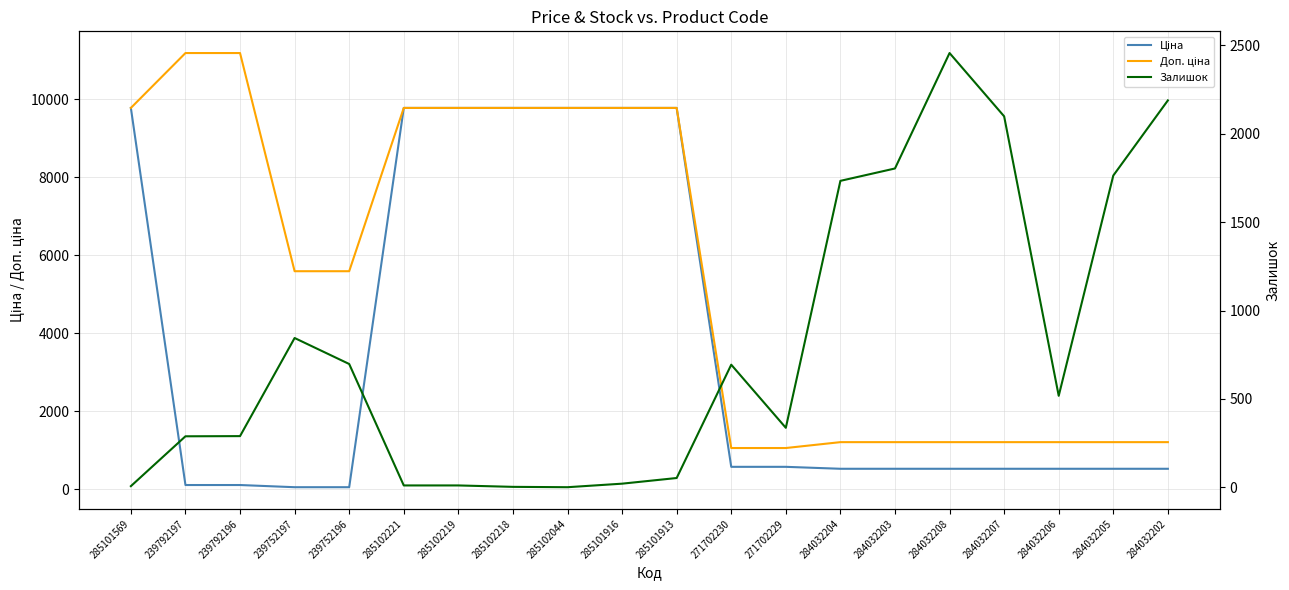

At which label is Залишок closest to 1229?

239752197